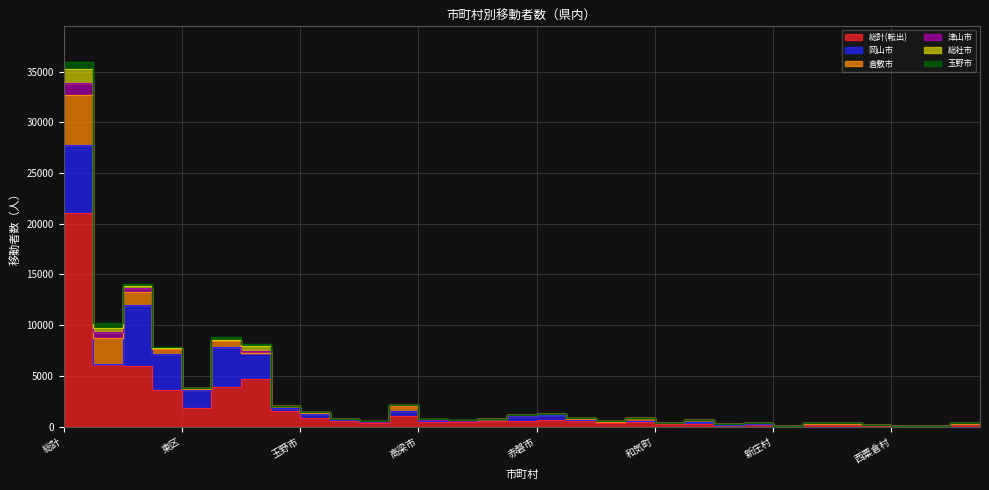

What is the sum of the 津山市 values at 倉敷市 and 矢掛町?

256